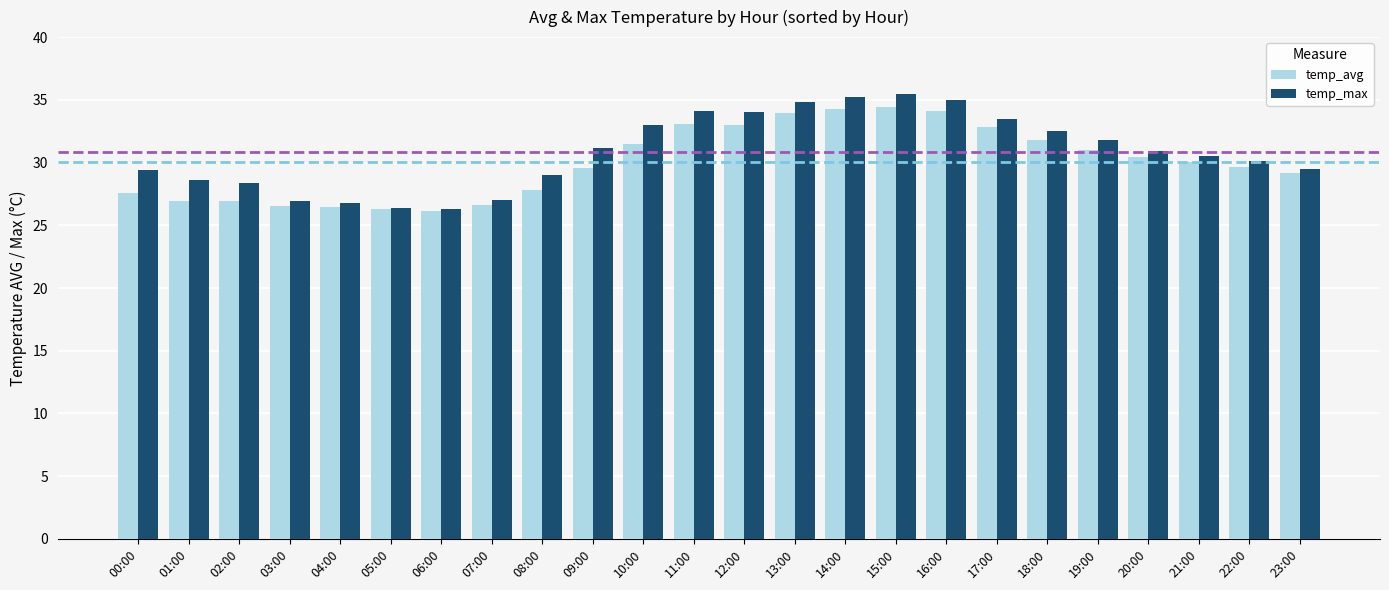

The value of temp_avg at 11:00 is 14.3. True or false?

False